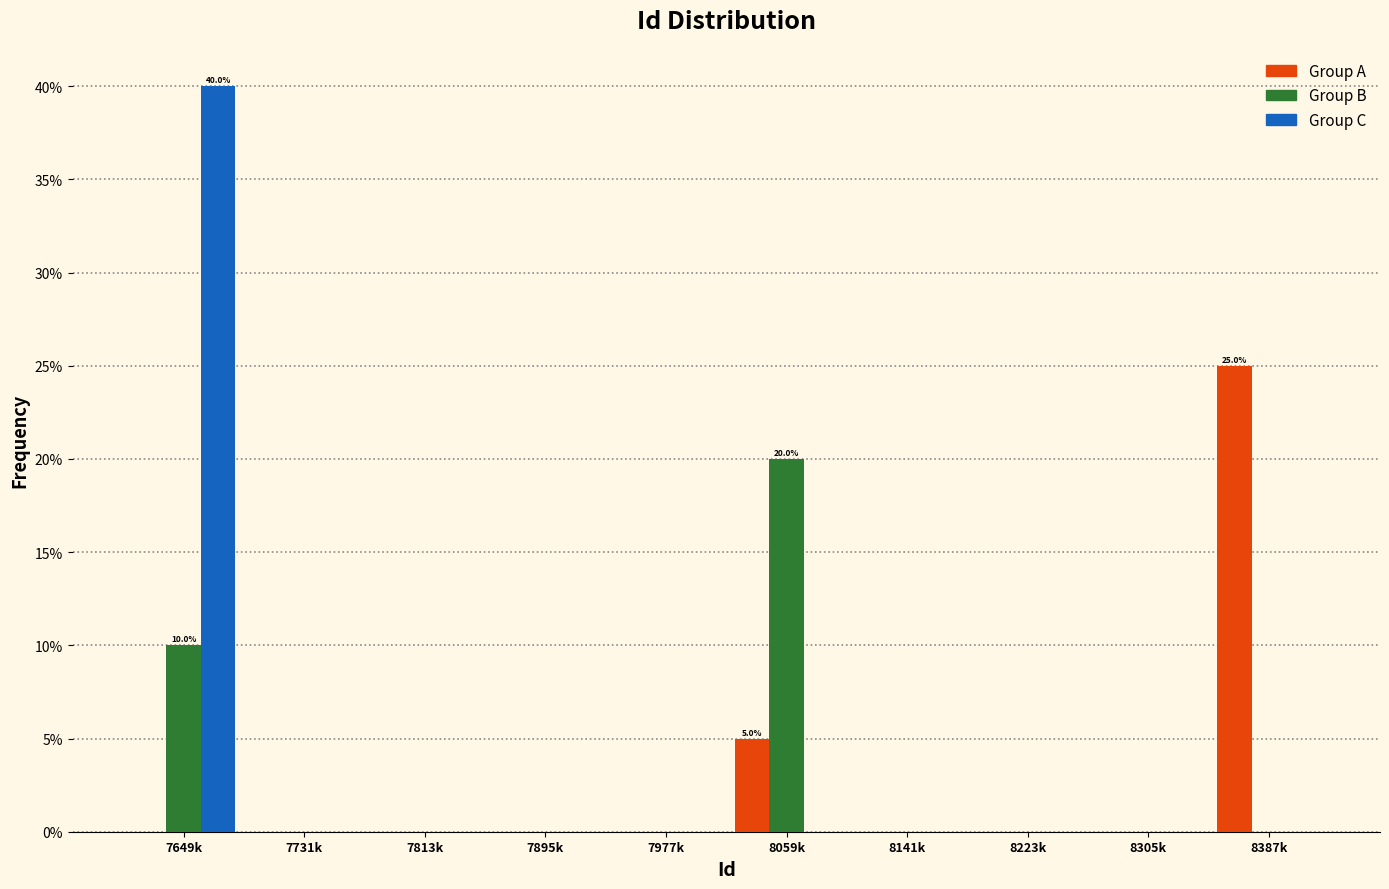

Reading left to right, extract all data points from this chart.

Group A: 7649k=0	7731k=0	7813k=0	7895k=0	7977k=0	8059k=5	8141k=0	8223k=0	8305k=0	8387k=25
Group B: 7649k=10	7731k=0	7813k=0	7895k=0	7977k=0	8059k=20	8141k=0	8223k=0	8305k=0	8387k=0
Group C: 7649k=40	7731k=0	7813k=0	7895k=0	7977k=0	8059k=0	8141k=0	8223k=0	8305k=0	8387k=0